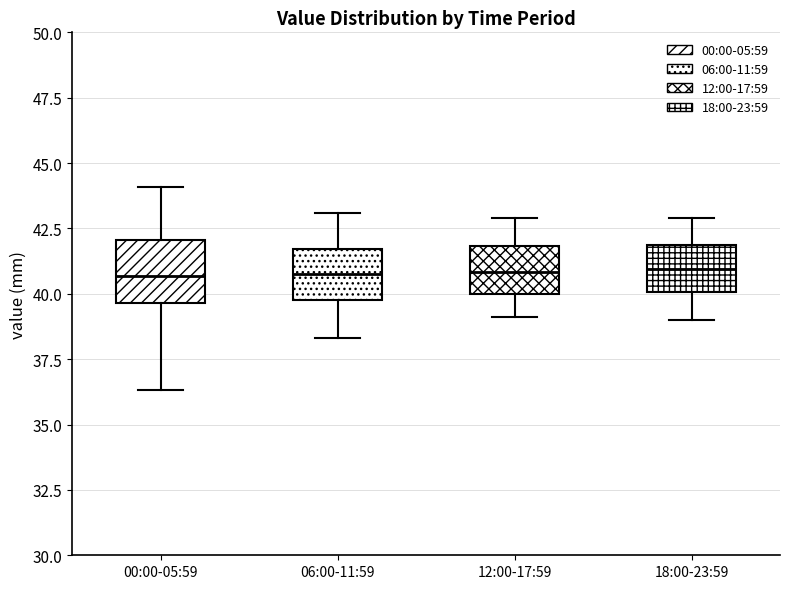

Reading left to right, read every box against the y-axis: the position of its median line, the range the box covers, and the ends of its whiskers. The values are not printed on the chart, so give them approximately, as read against the axis.

00:00-05:59: median 40.5, box 39.5 to 42.0, whiskers 36.5 to 44.0
06:00-11:59: median 41.0, box 40.0 to 41.5, whiskers 38.5 to 43.0
12:00-17:59: median 41.0, box 40.0 to 42.0, whiskers 39.0 to 43.0
18:00-23:59: median 41.0, box 40.0 to 42.0, whiskers 39.0 to 43.0